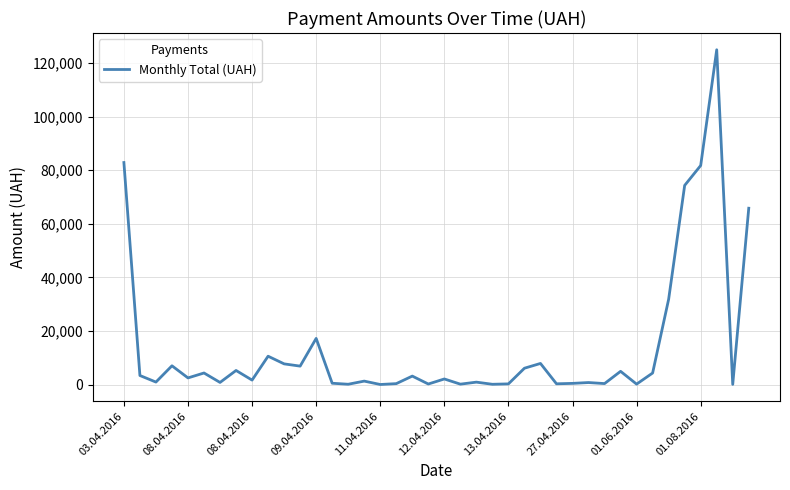

What is the sum of all values?

564444.3